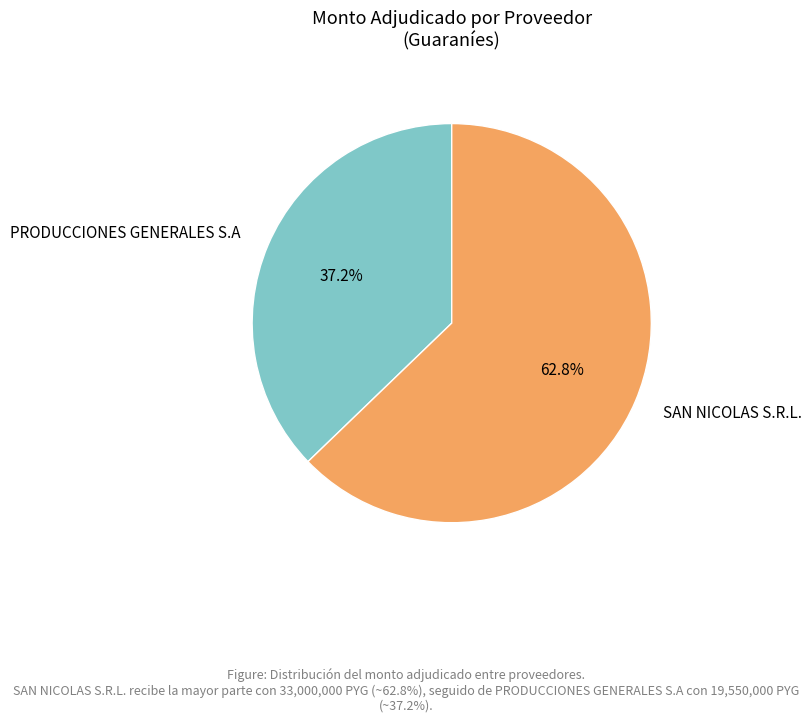

To the nearest percent, what portion does PRODUCCIONES GENERALES S.A represent?

37%